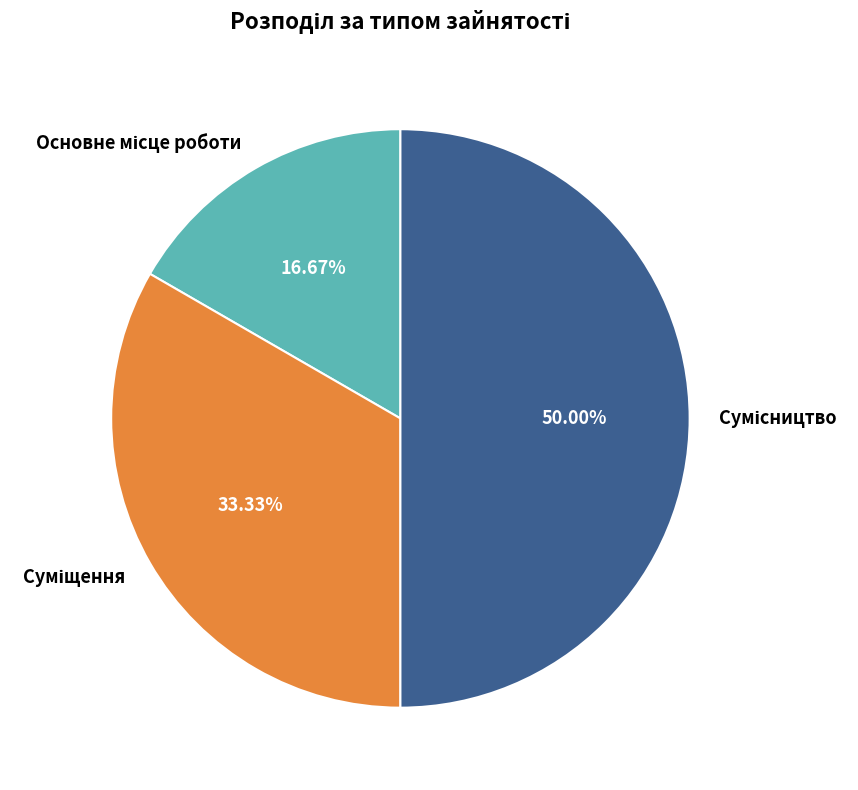

What is the change in value from Суміщення to Сумісництво?

+1